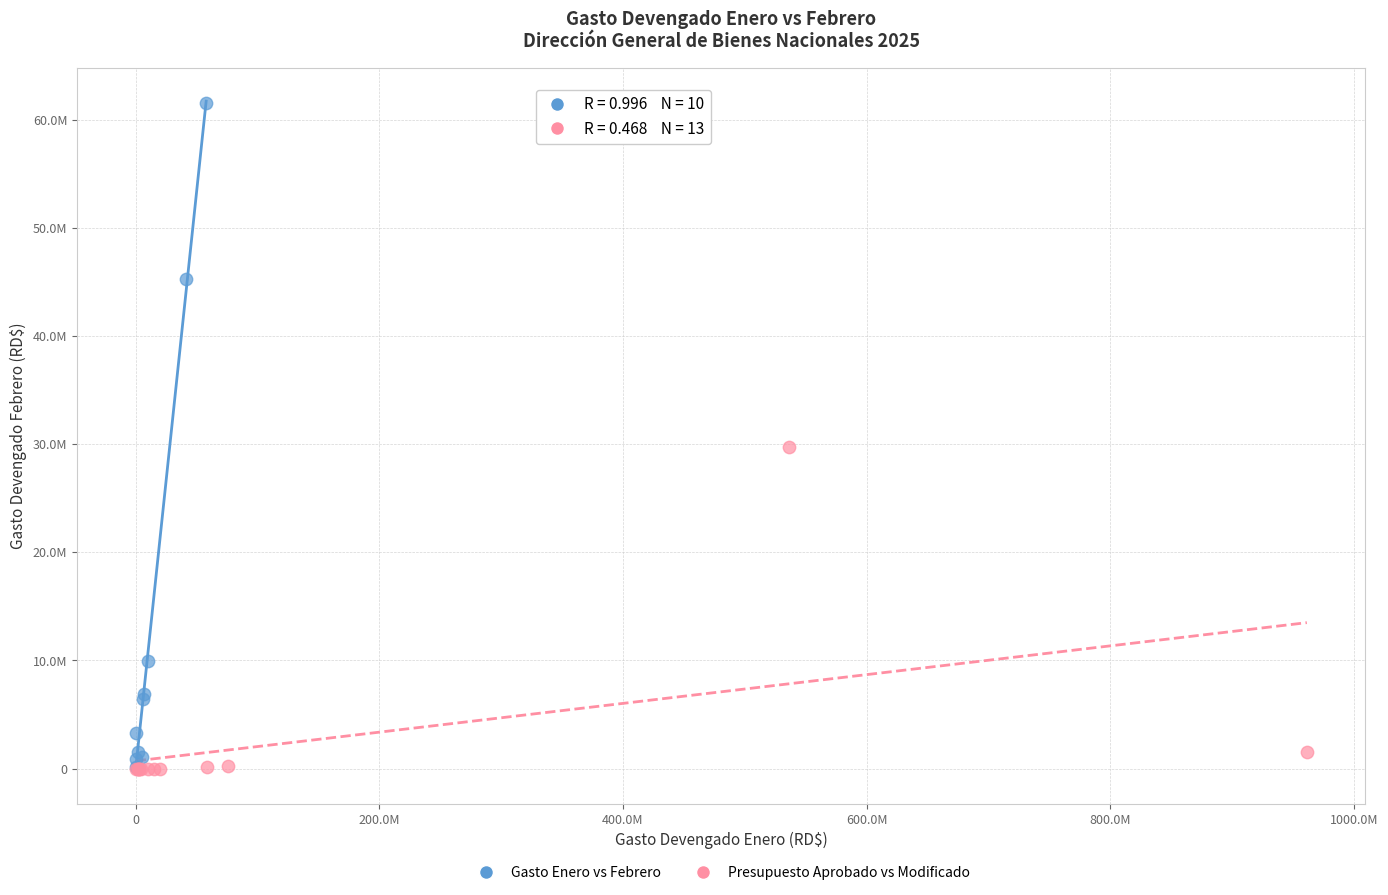

What are all the series names shown in the legend?

Gasto Enero vs Febrero, Presupuesto Aprobado vs Modificado